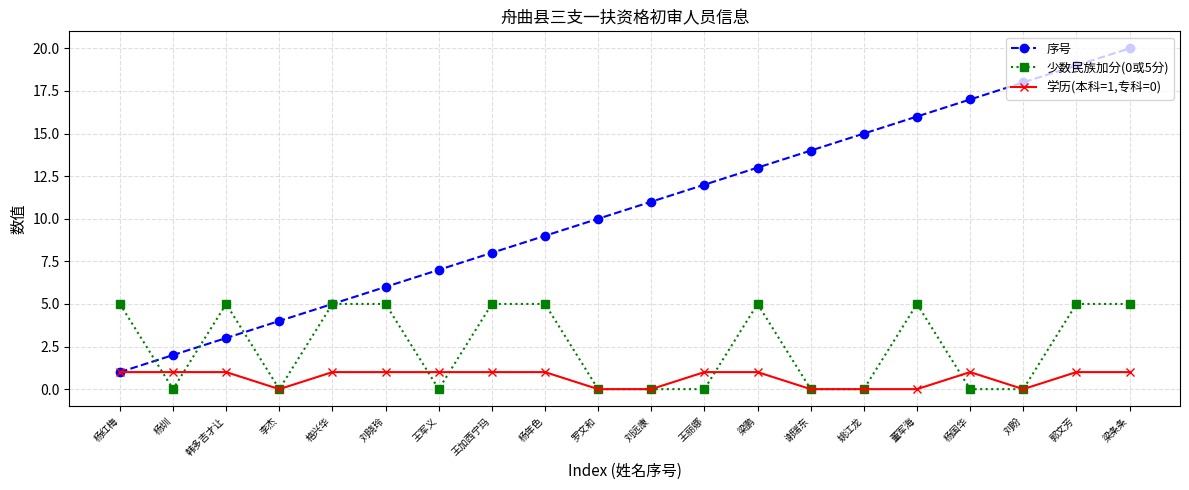

The 序号 series shows 10 at 罗文和. True or false?

True